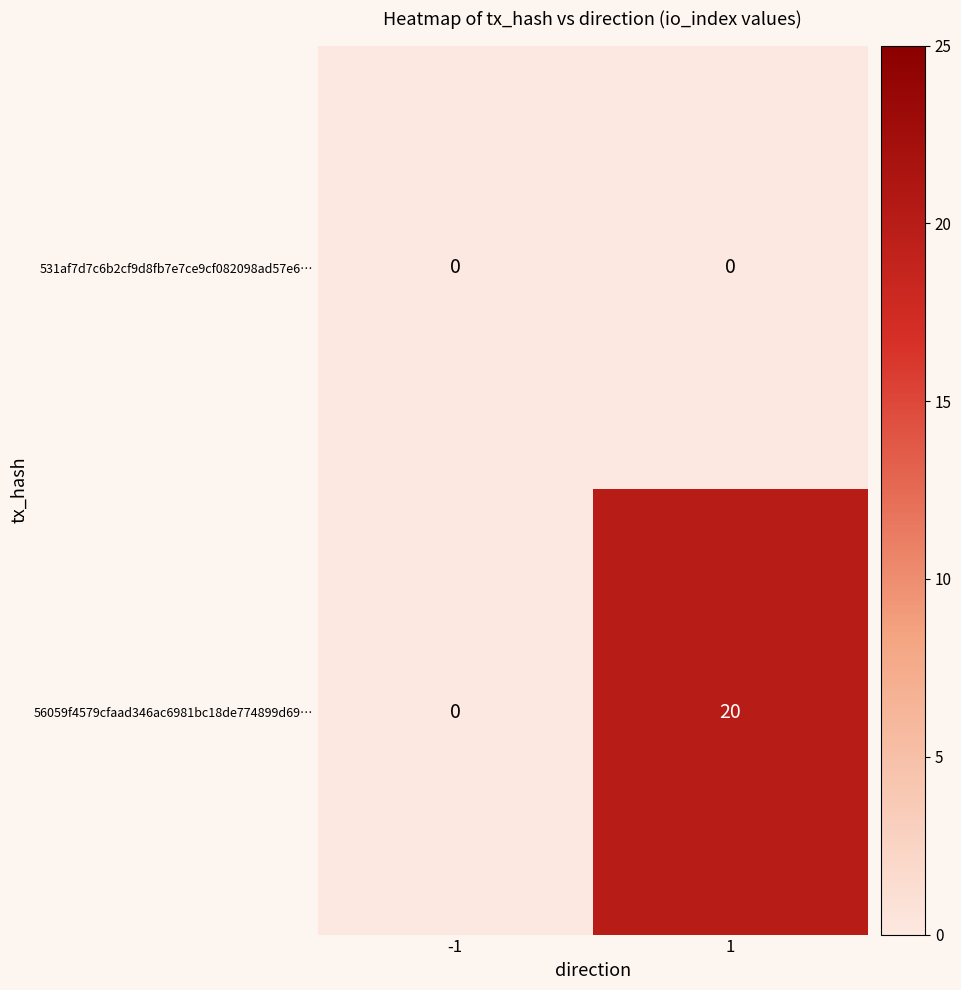

Is it true that 531af7d7c6b2cf9d8fb7e7ce9cf082098ad57e6… equals 0 at -1?

True